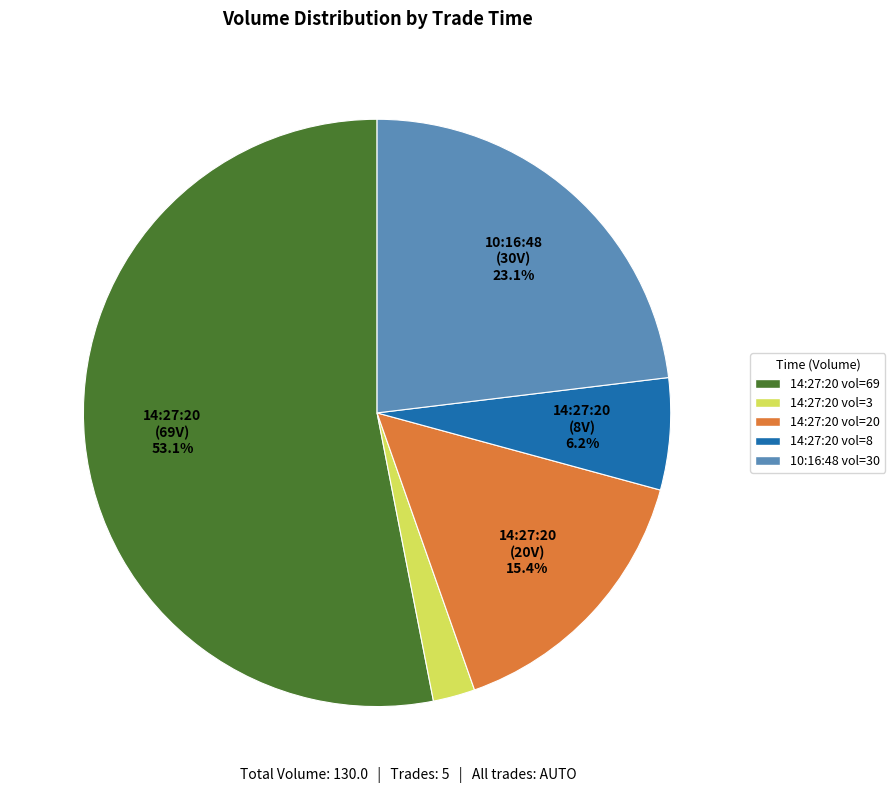

Does any single category account for the majority?

Yes